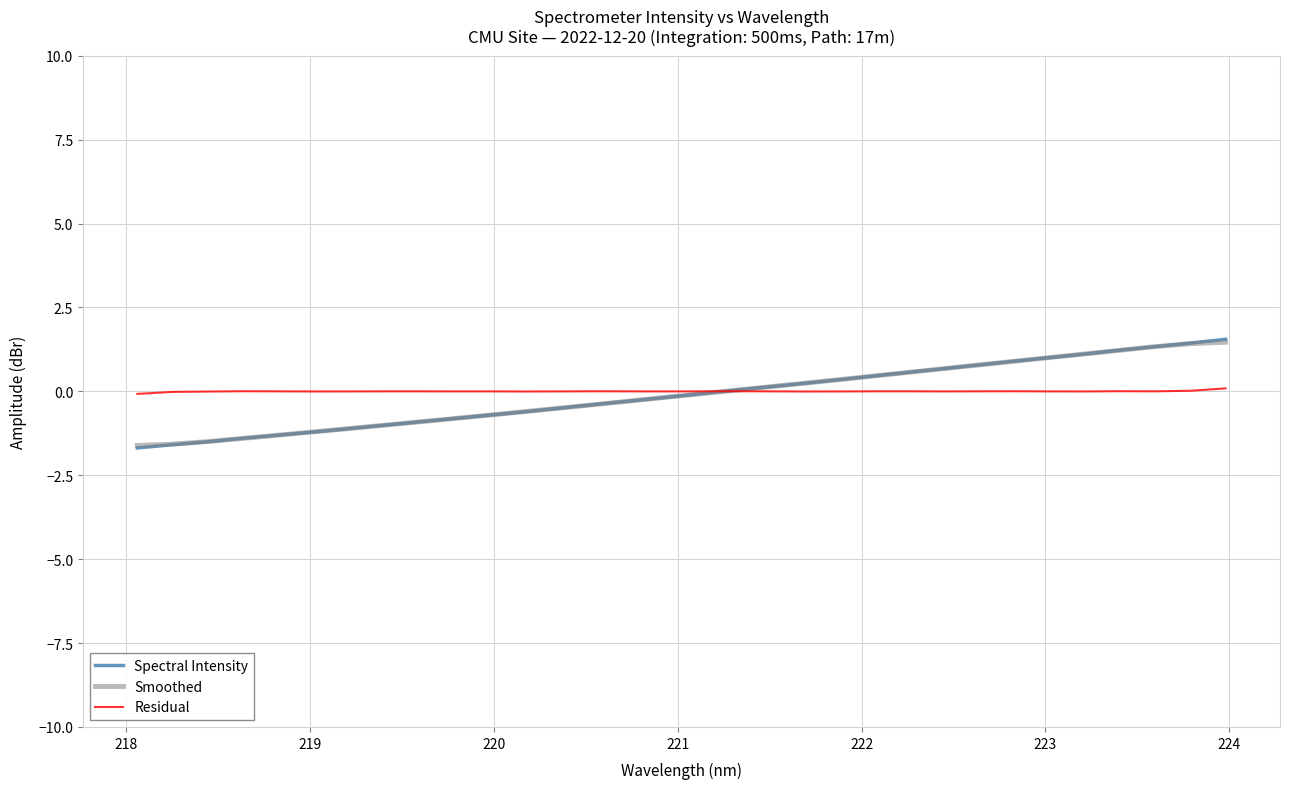

What is the minimum value shown in the chart?

-1.7